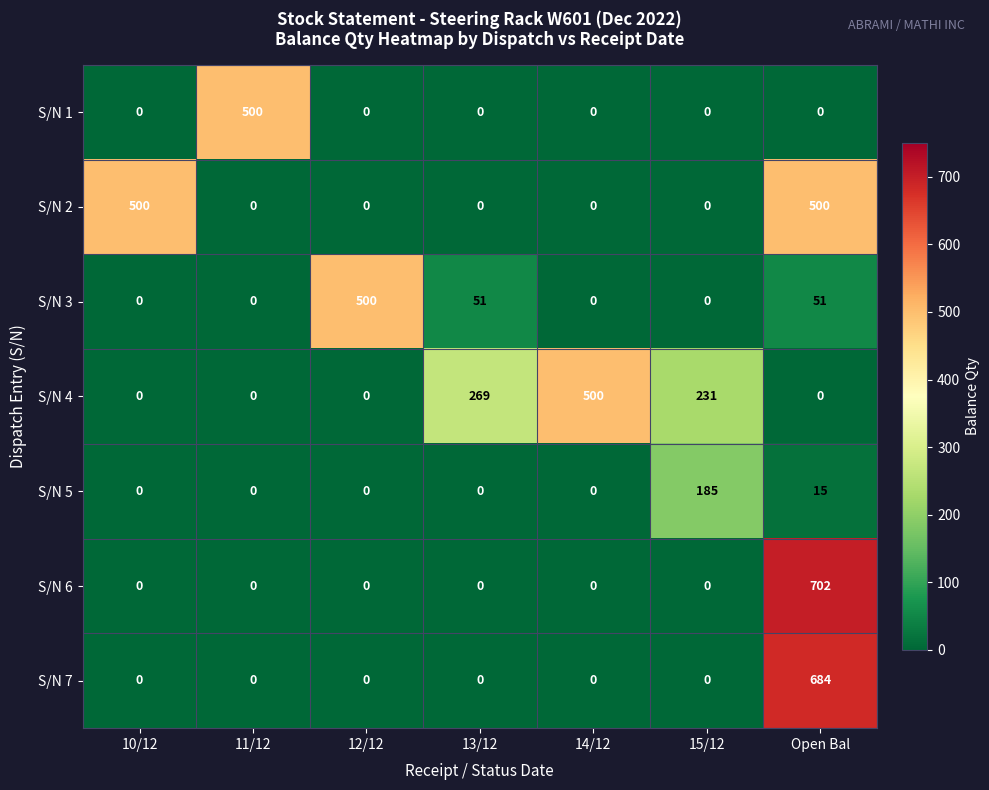

Which category has the highest value across all series?

Open Bal